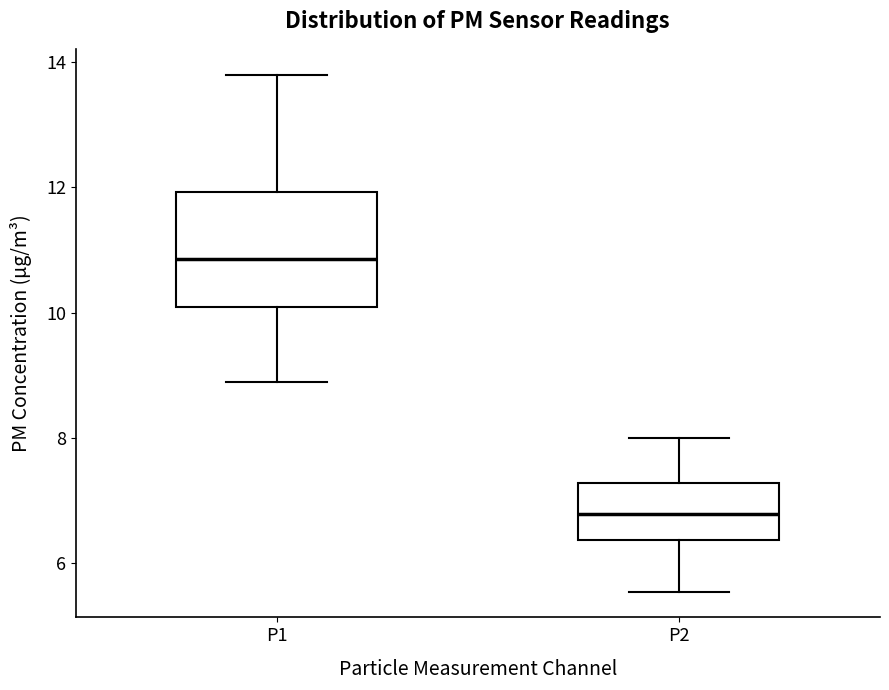

Where does the lower whisker of the box for P2 end on the y-axis? The values are not printed on the chart, so give them approximately, as read against the axis.

5.6